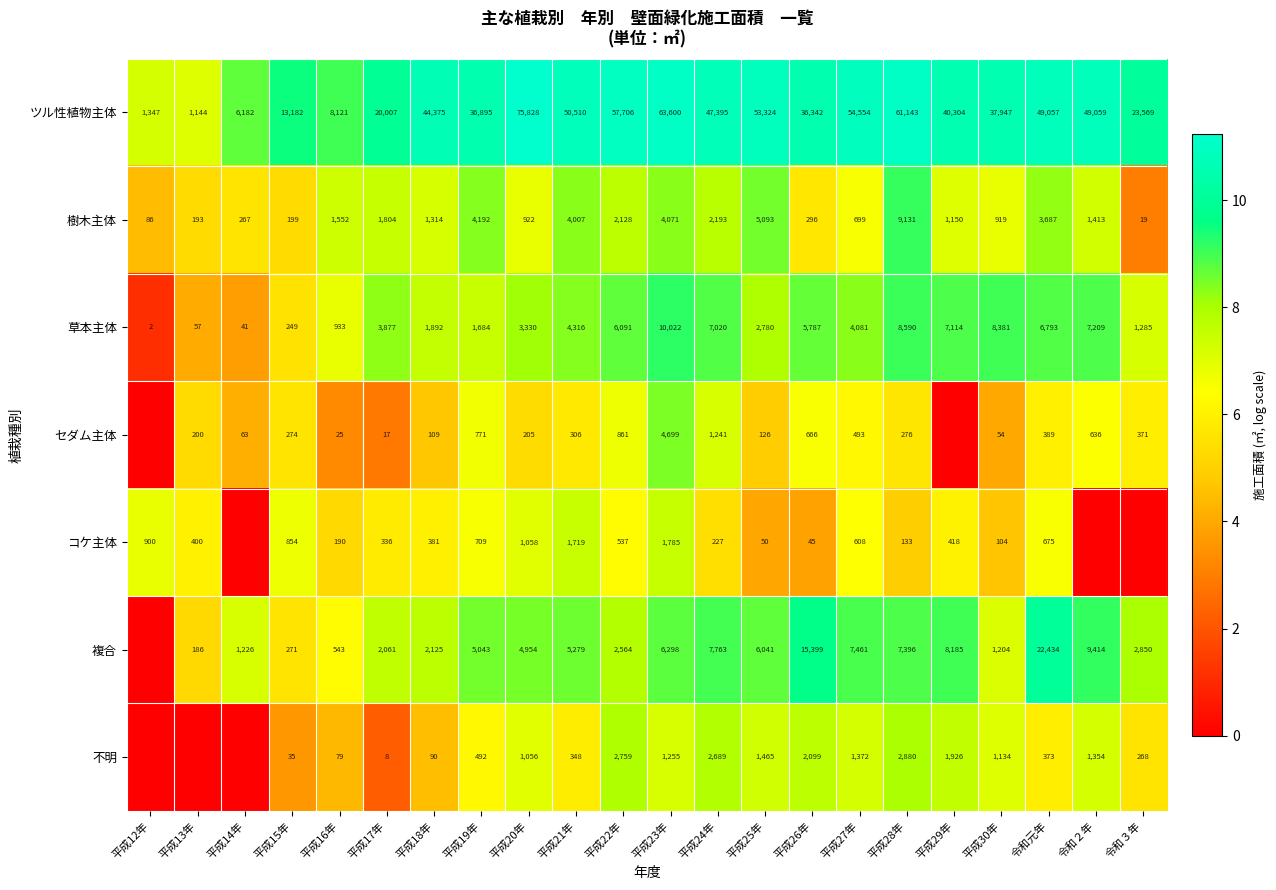

What is the difference between the highest and lowest values at 平成22年?

57169